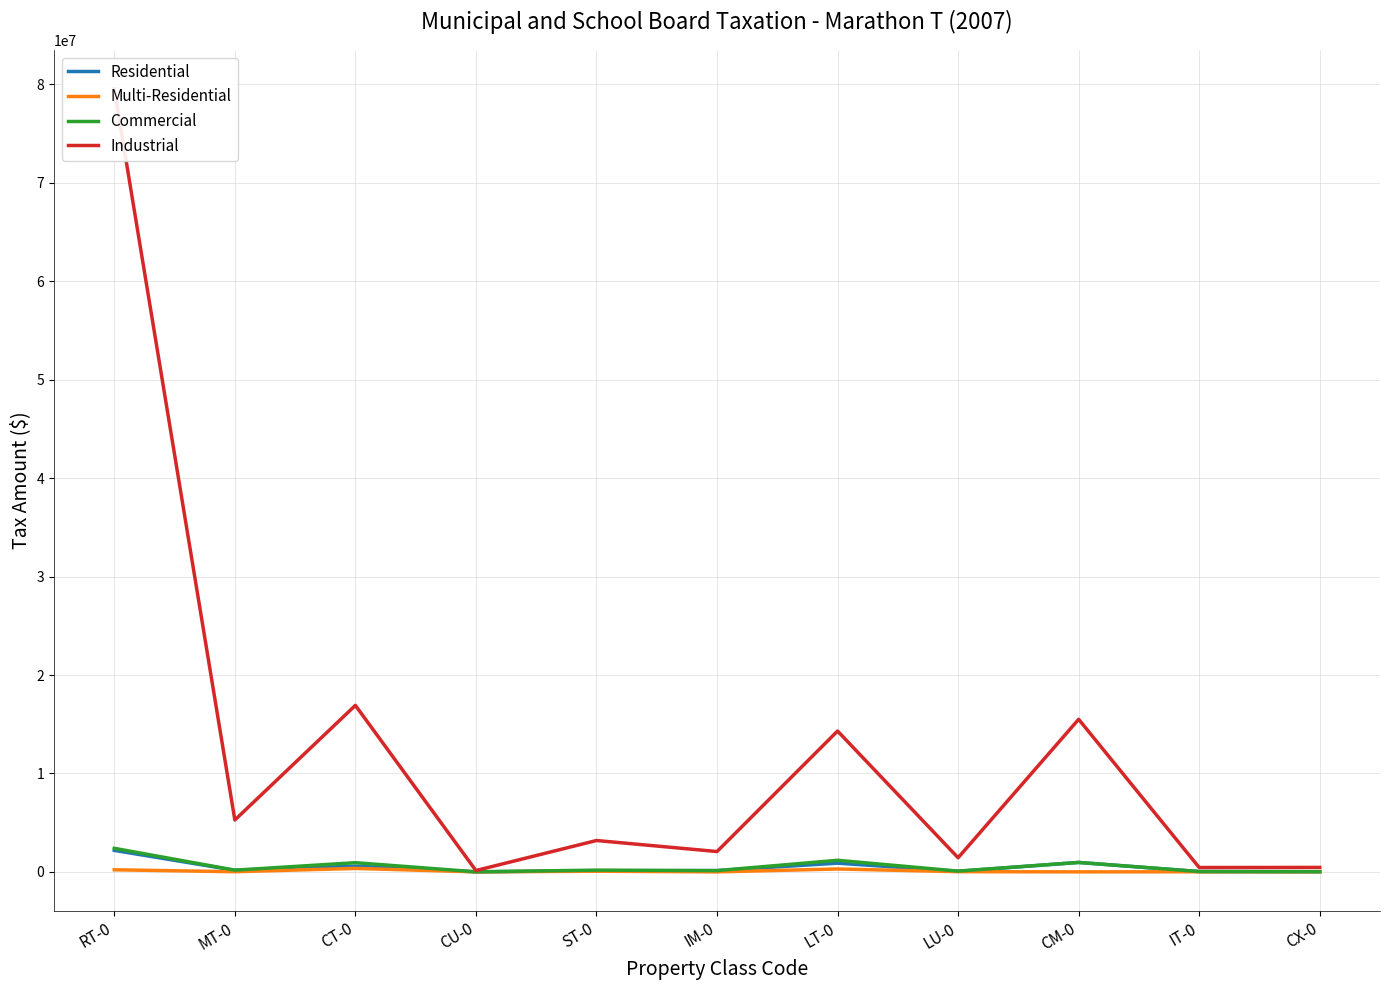

The Commercial series shows 115612 at ST-0. True or false?

False